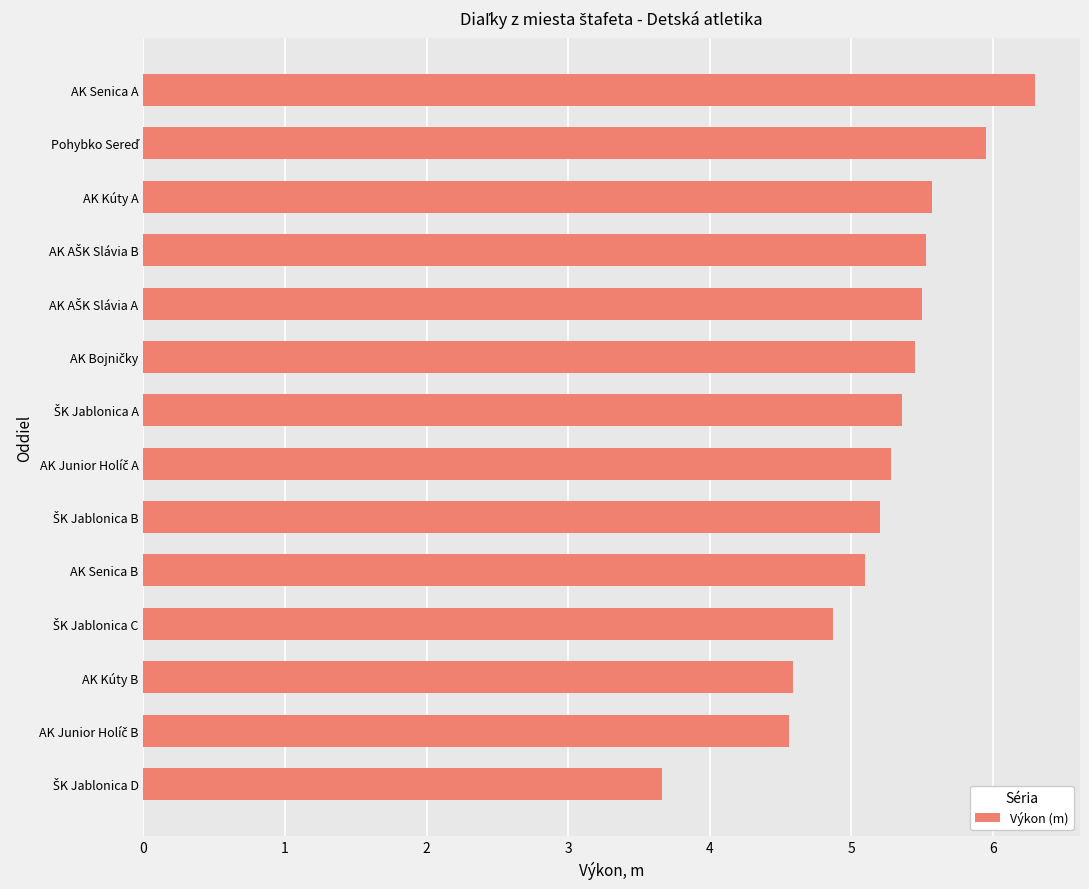

Count the number of categories in the chart.

14